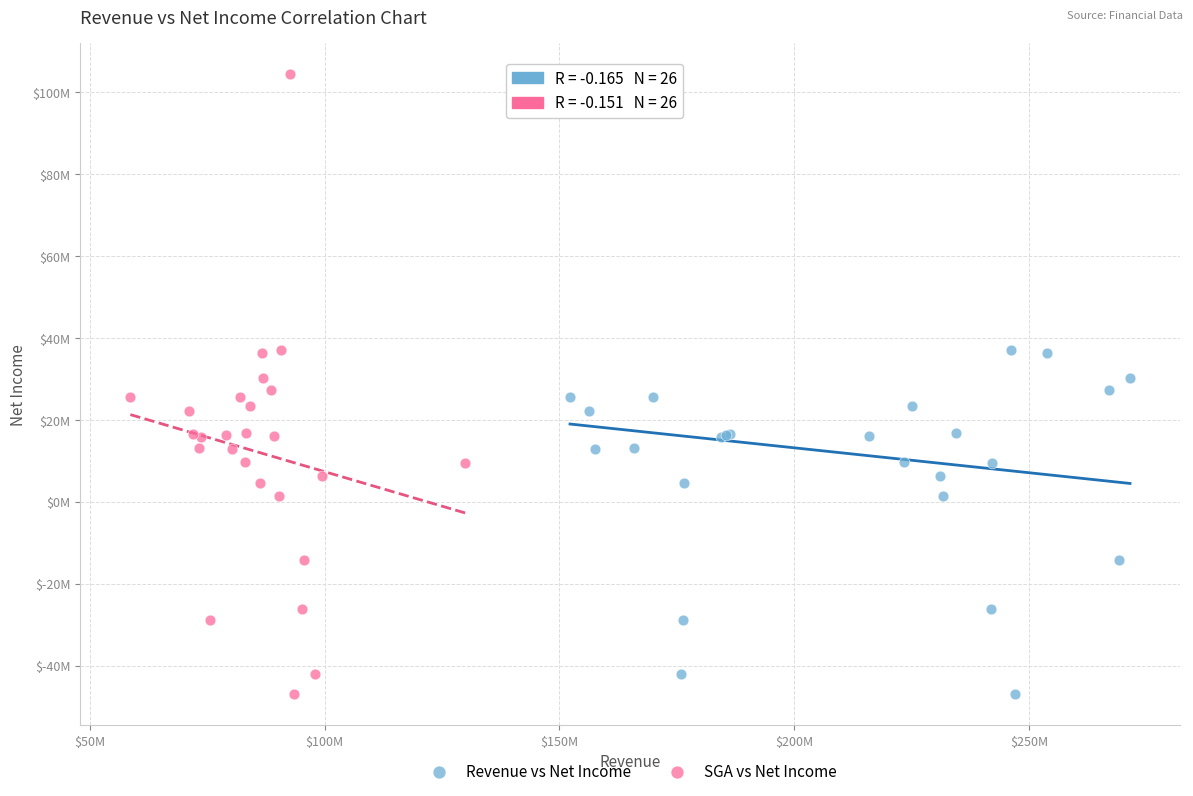

What are all the series names shown in the legend?

Revenue vs Net Income, SGA vs Net Income